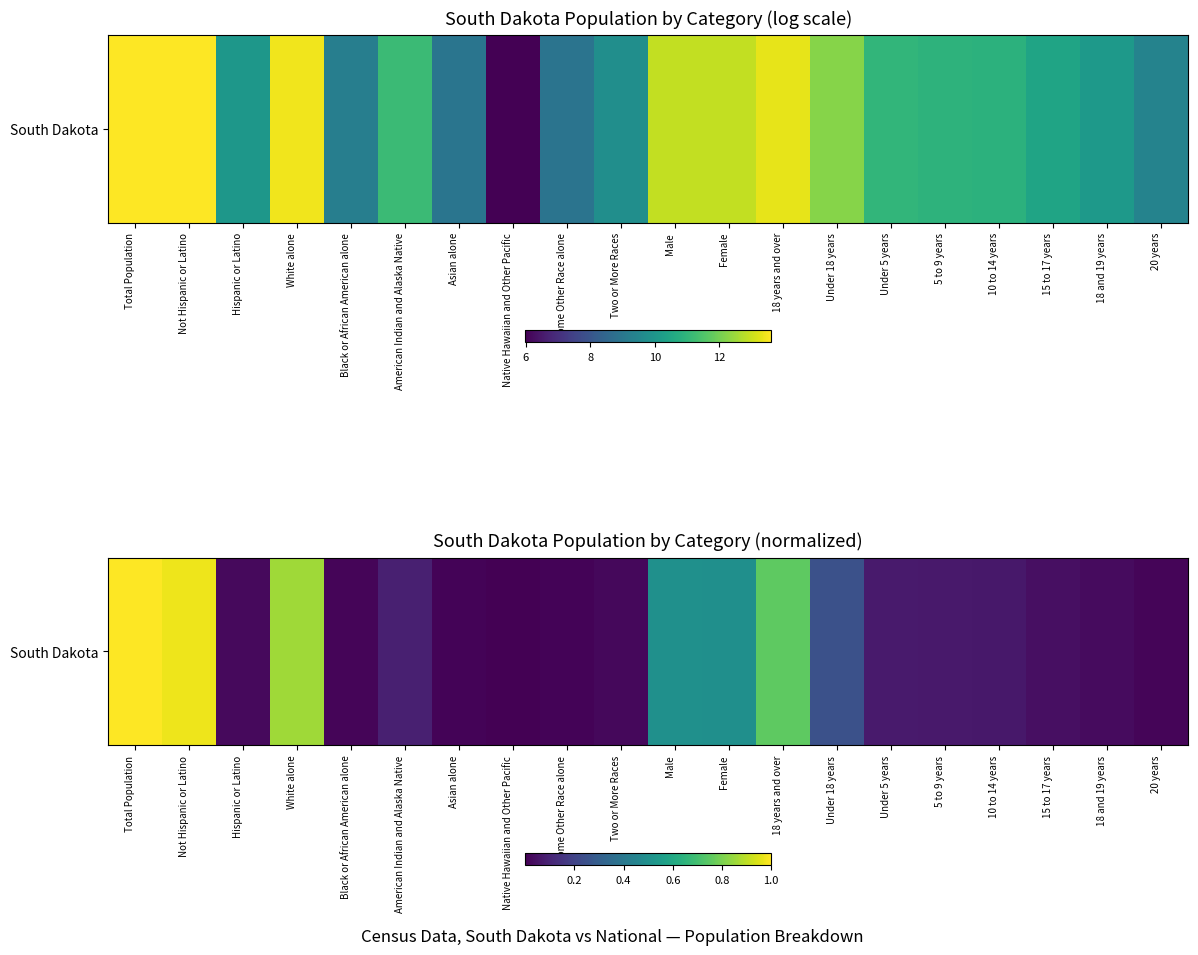

Reading left to right, what are all the values shown in this chart?

Total Population=1.0	Not Hispanic or Latino=1.0	Hispanic or Latino=0.0	White alone=0.9	Black or African American alone=0.0	American Indian and Alaska Native=0.1	Asian alone=0.0	Native Hawaiian and Other Pacific=0.0	Some Other Race alone=0.0	Two or More Races=0.0	Male=0.5	Female=0.5	18 years and over=0.8	Under 18 years=0.2	Under 5 years=0.1	5 to 9 years=0.1	10 to 14 years=0.1	15 to 17 years=0.0	18 and 19 years=0.0	20 years=0.0